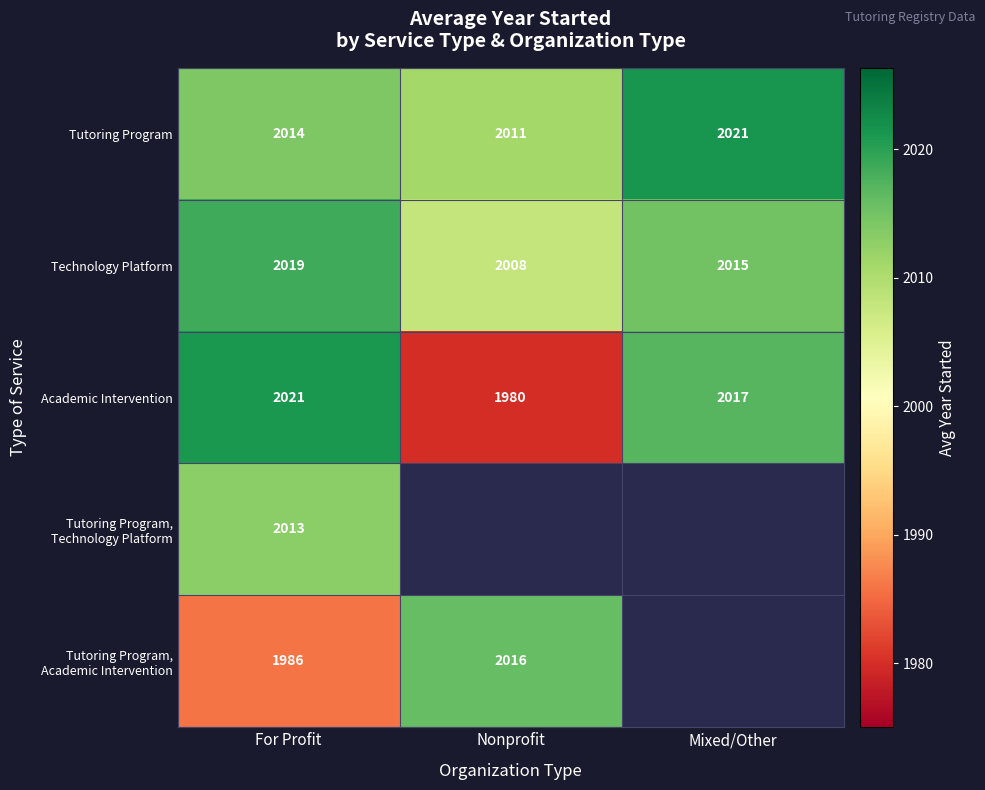

Between Nonprofit and Mixed/Other, which is larger?

Mixed/Other